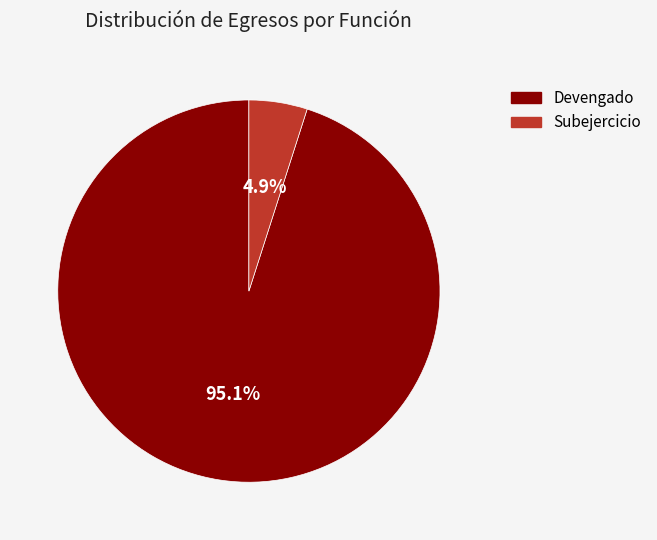

Is there any slice that represents more than half of the pie?

Yes